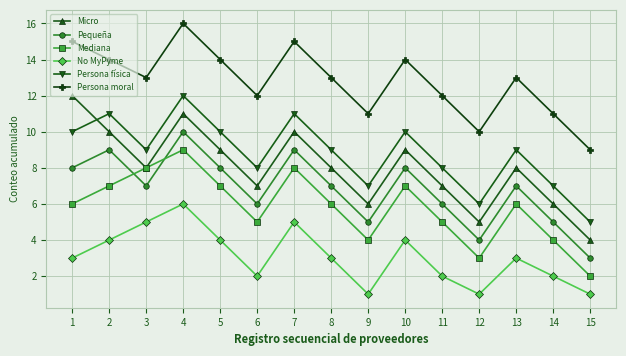

Is this an area chart (filled region under the line)?

No